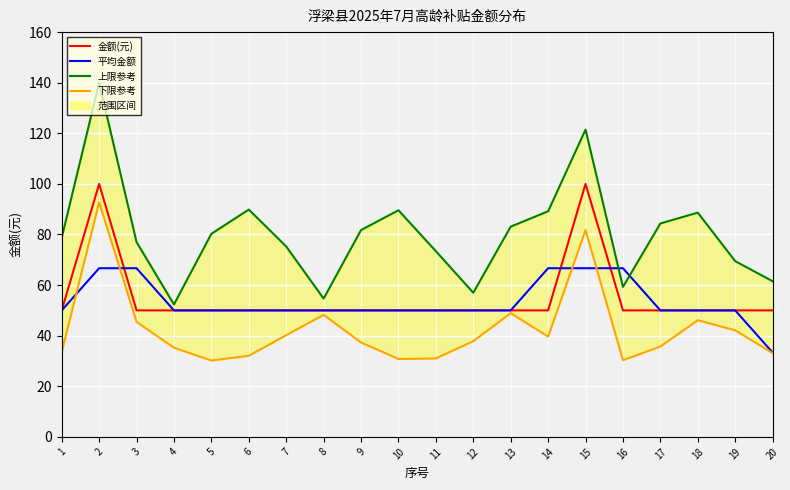

Which category has the highest value across all series?

2